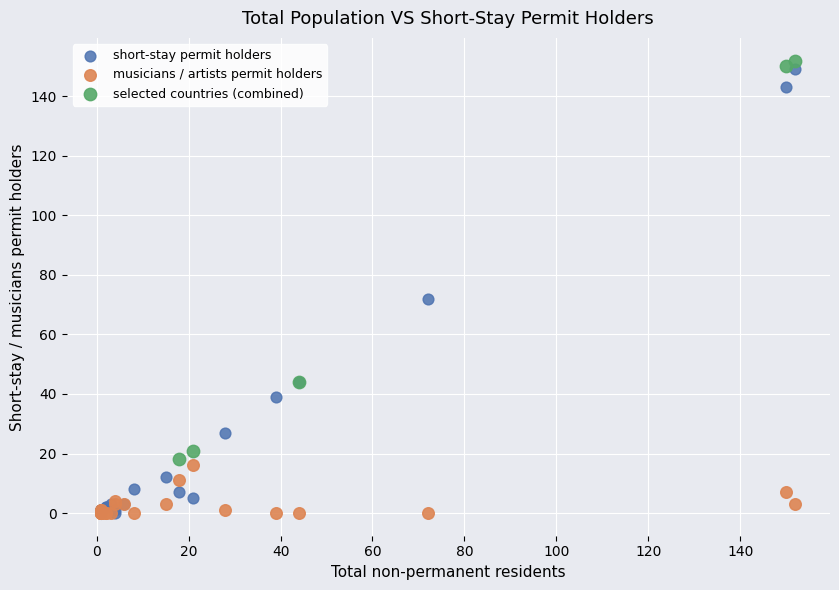

Which series has the widest spread of Y values?

short-stay permit holders